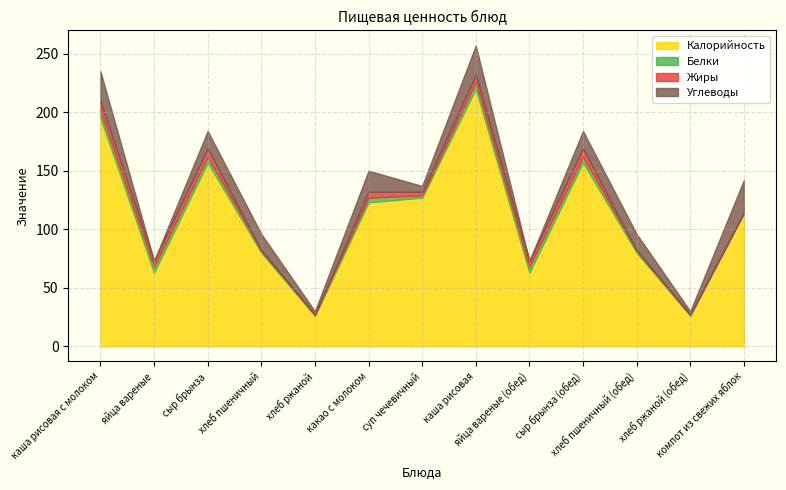

Count the number of categories in the chart.

13